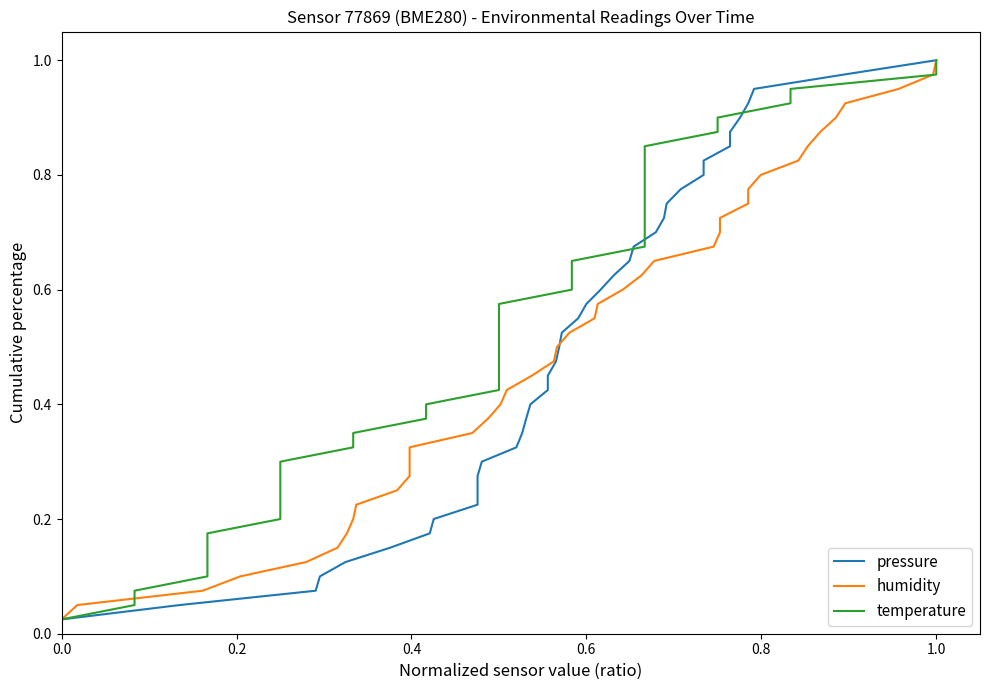

True or false: pressure has a value of 0.1 at 16.

False